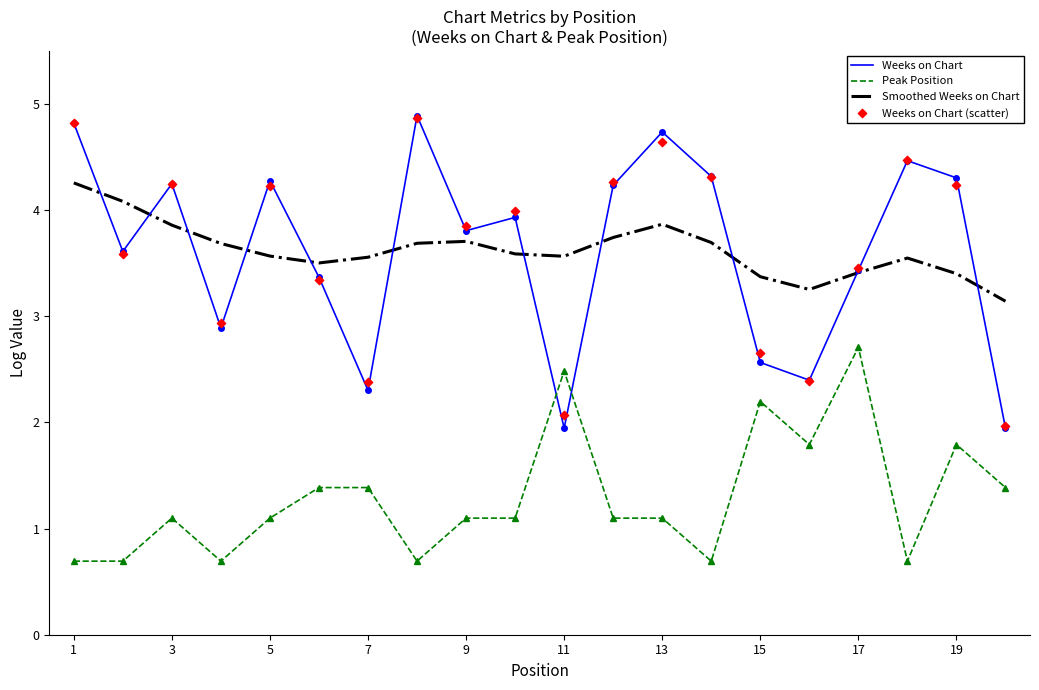

Which series has the largest total across all categories?

Weeks on Chart (scatter)